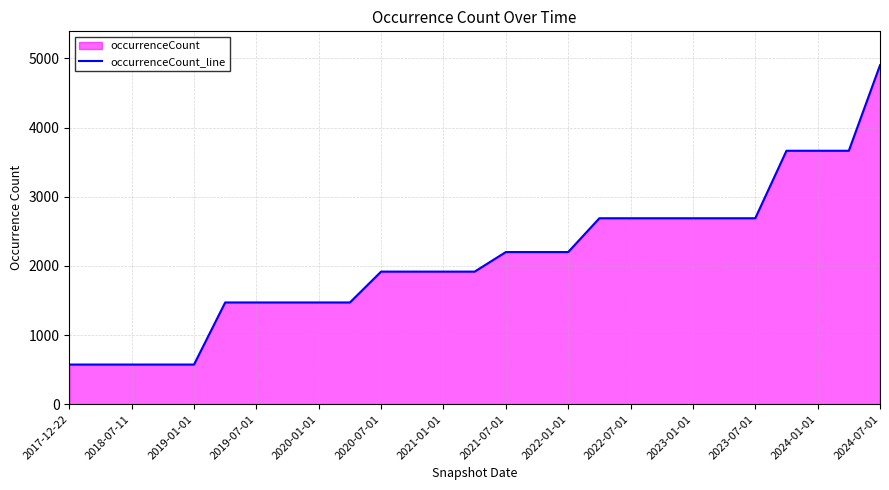

What is the difference between the maximum and minimum values?

4329